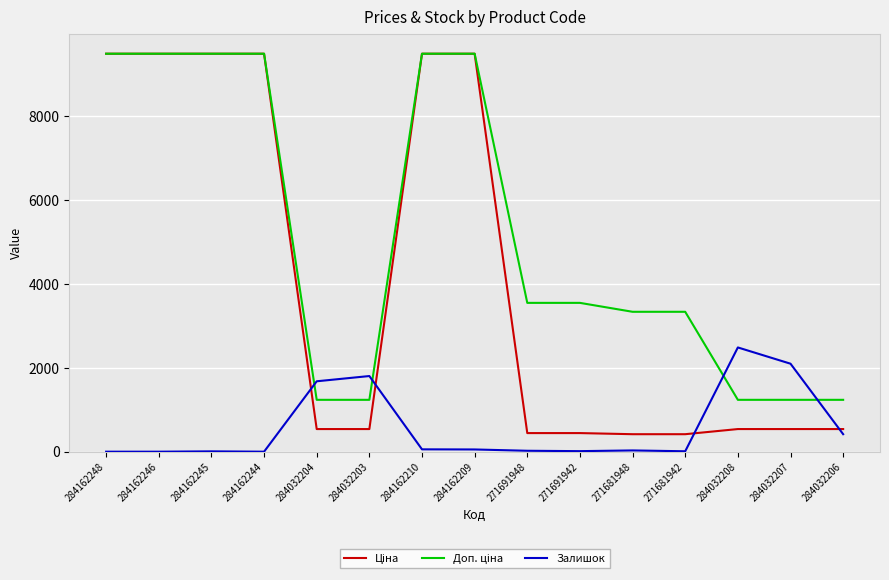

Which series changed the most between 284032204 and 284032208?

Залишок